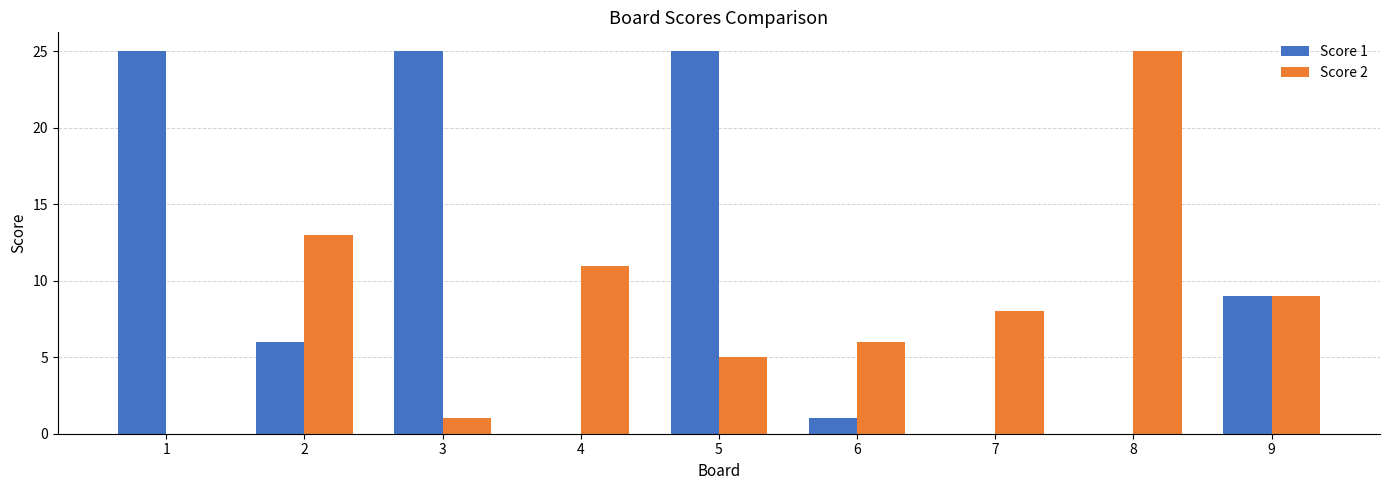

The value of Score 1 at 6 is 1. True or false?

True